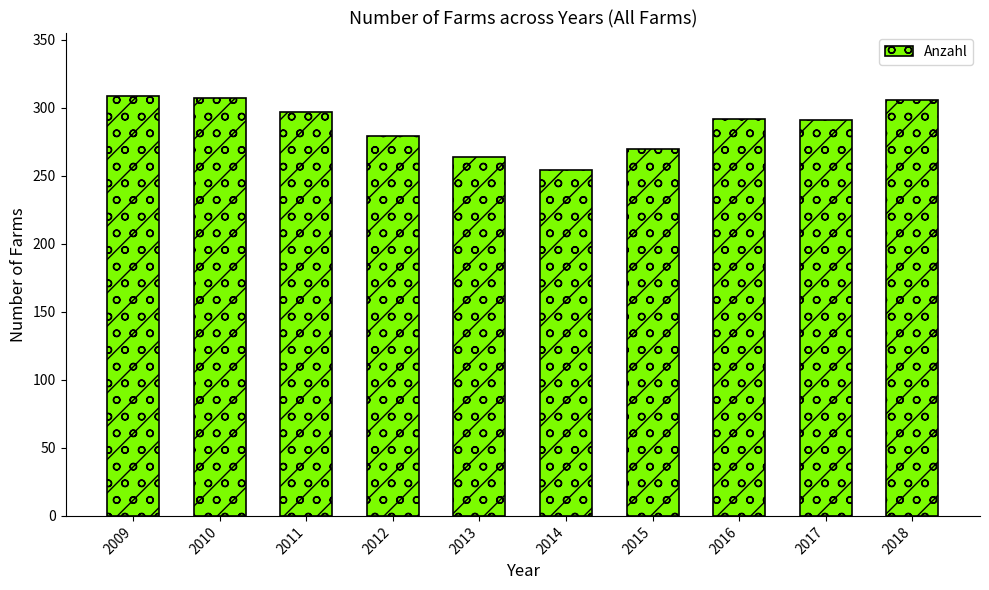

What is the change in value from 2010 to 2016?

-15